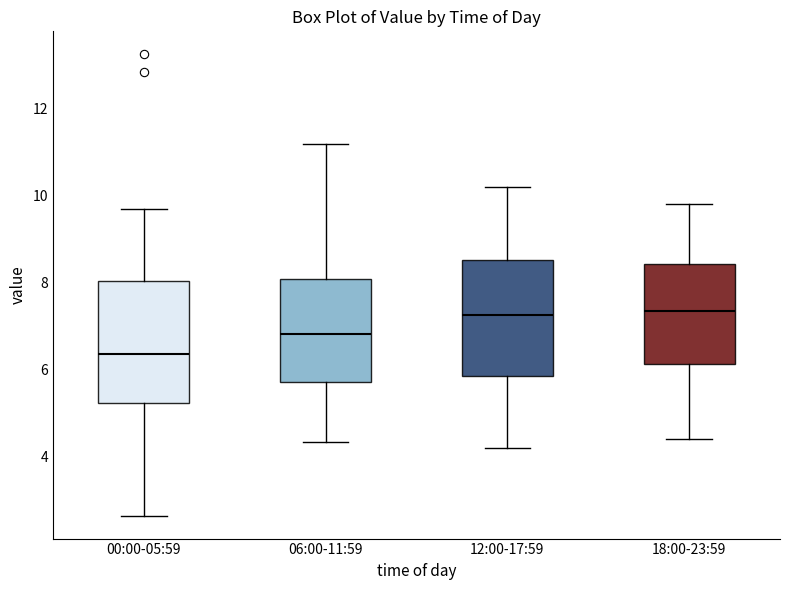

Which box has the lowest median line?

00:00-05:59